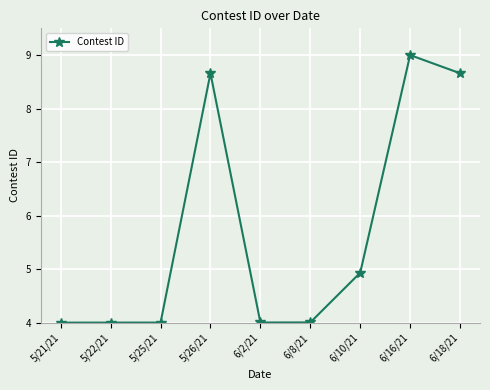

Reading left to right, transcribe all the data shown in this chart.

5/21/21=4.0	5/22/21=4.0	5/25/21=4.0	5/26/21=8.7	6/2/21=4.0	6/8/21=4.0	6/10/21=4.9	6/16/21=9.0	6/18/21=8.7